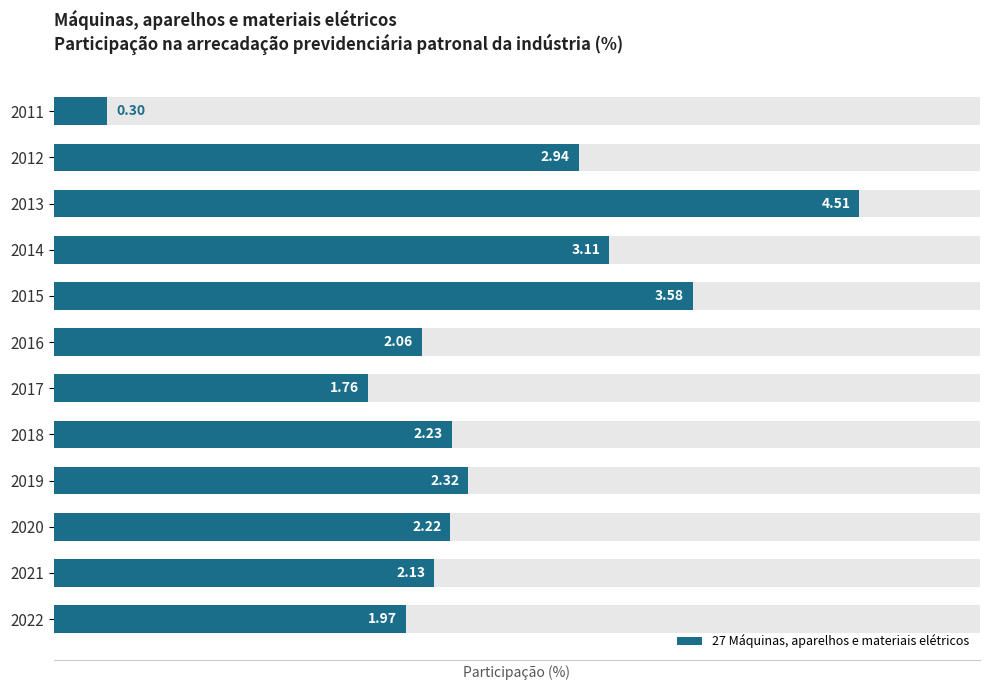

What is the change in value from 2015 to 2021?

-1.5